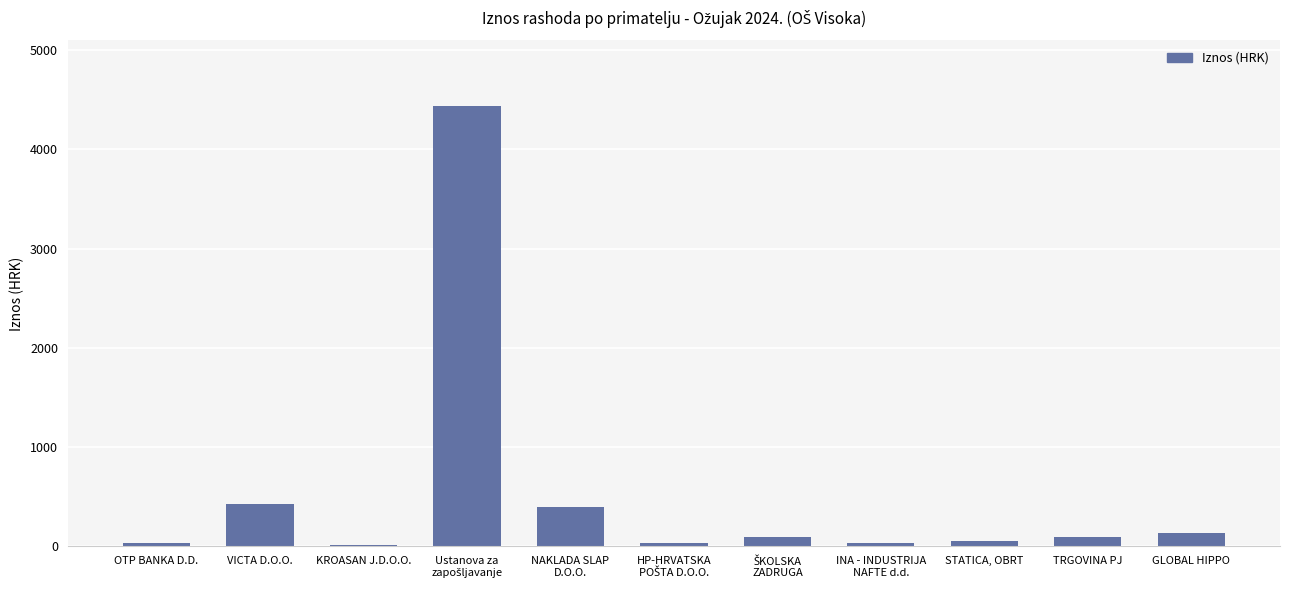

What is the difference between the maximum and second lowest values?

4401.3